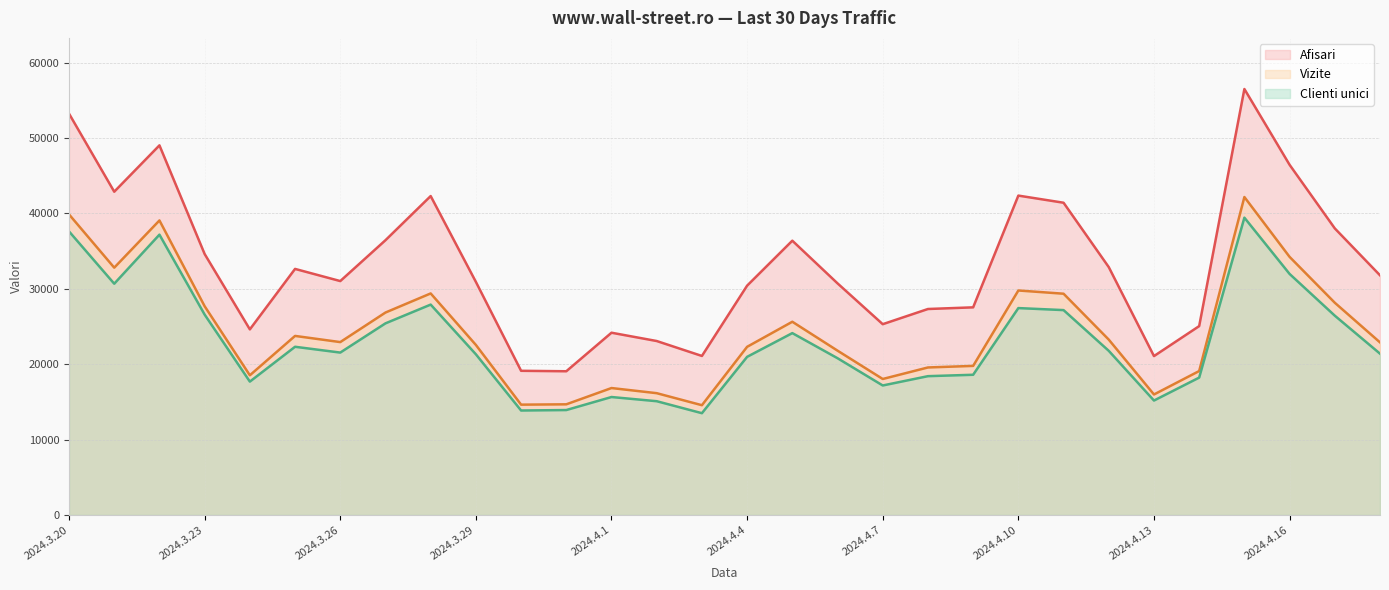

Is it true that Afisari equals 19127 at 2024.3.30?

True